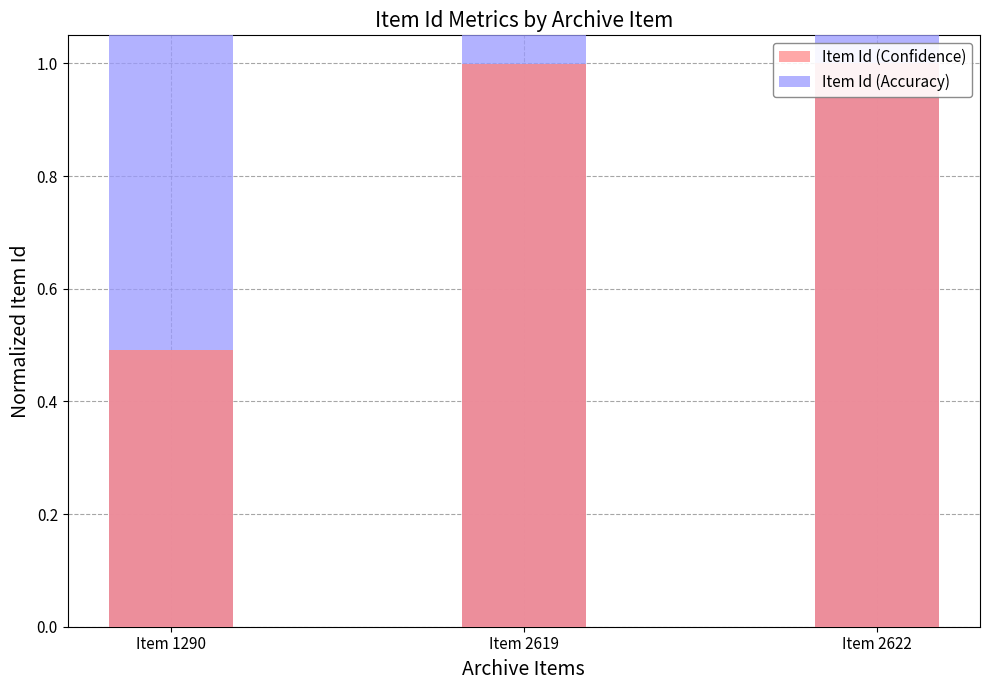

What is the difference between the maximum and minimum values in the Item Id (Confidence) series?

0.5